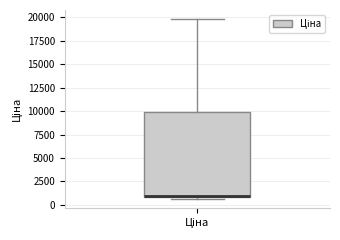

Transcribe this box plot: give where the median line is, the range the box spans, and where the two whiskers end, as read against the y-axis. The values are not printed on the chart, so give them approximately, as read against the axis.

median 1000, box 1000 to 10000, whiskers 500 to 20000